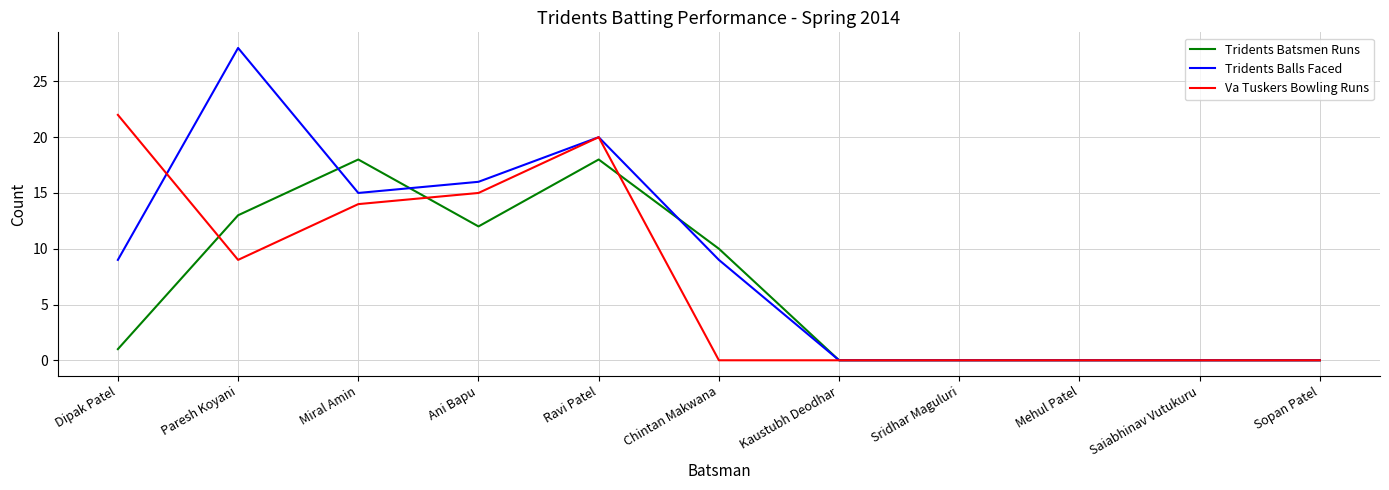

What is the greatest value displayed?

28